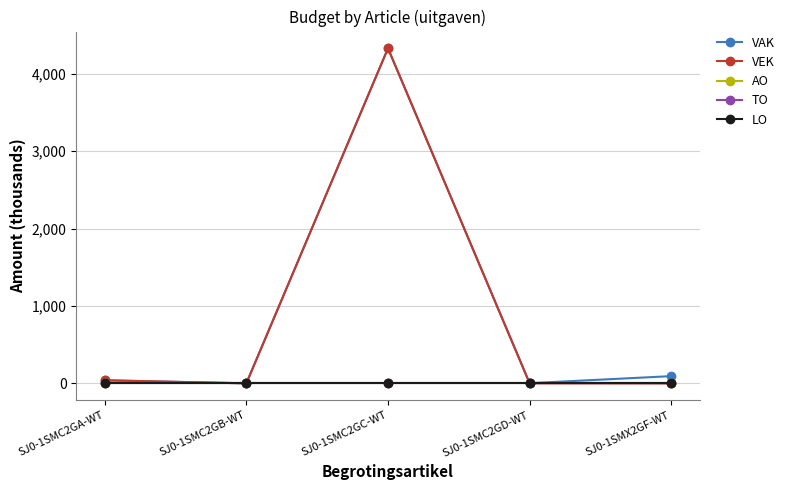

How many lines are shown in the chart?

5